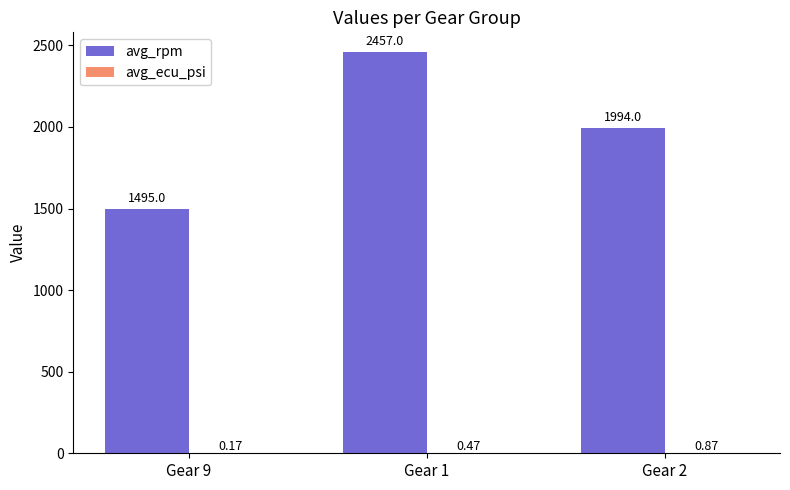

At which category is the sum across all series the highest?

Gear 1